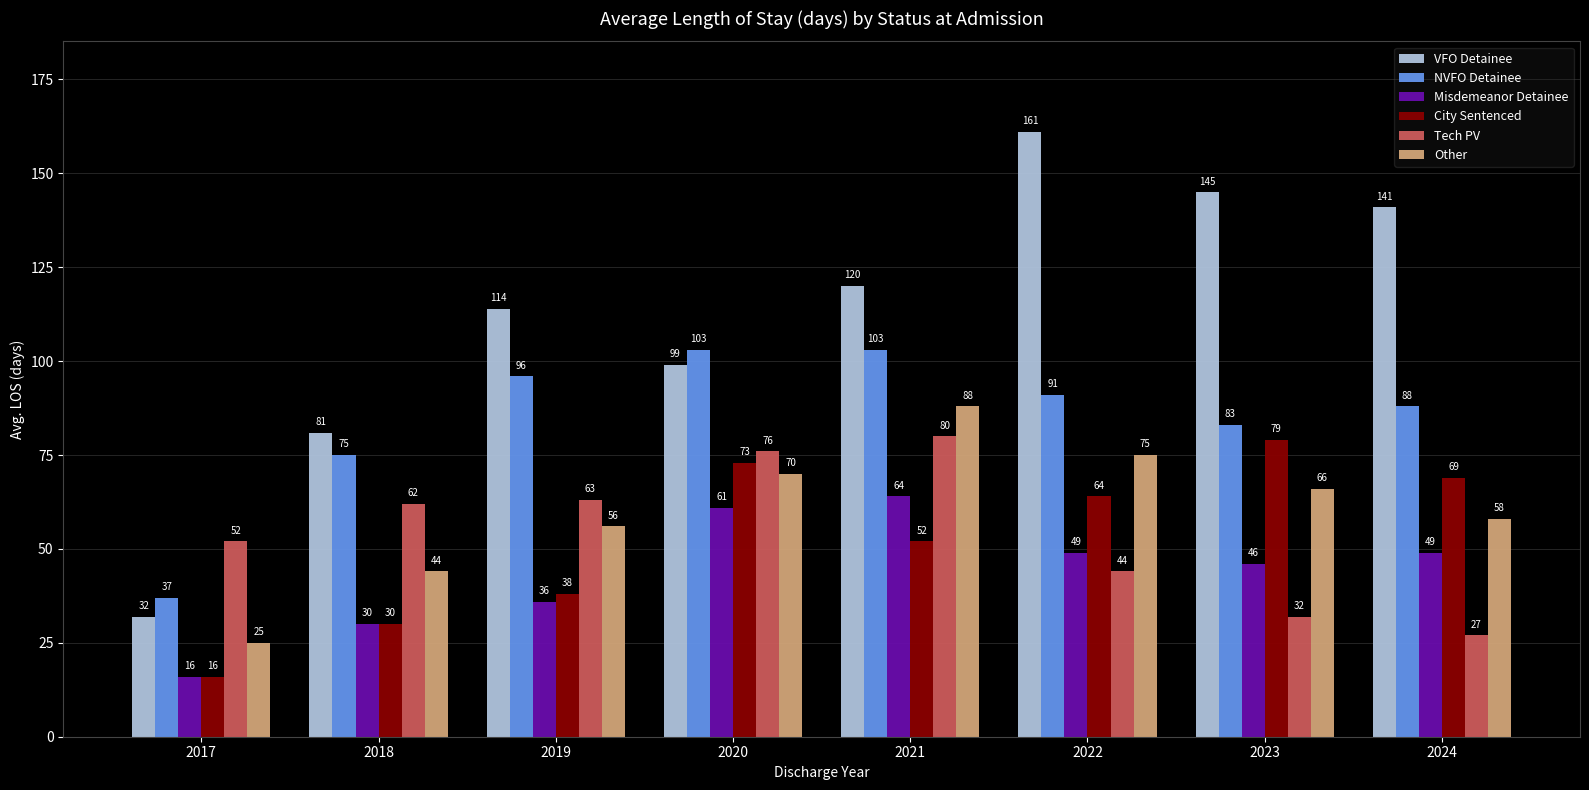

What is the difference between the highest and lowest values at 2019?

78